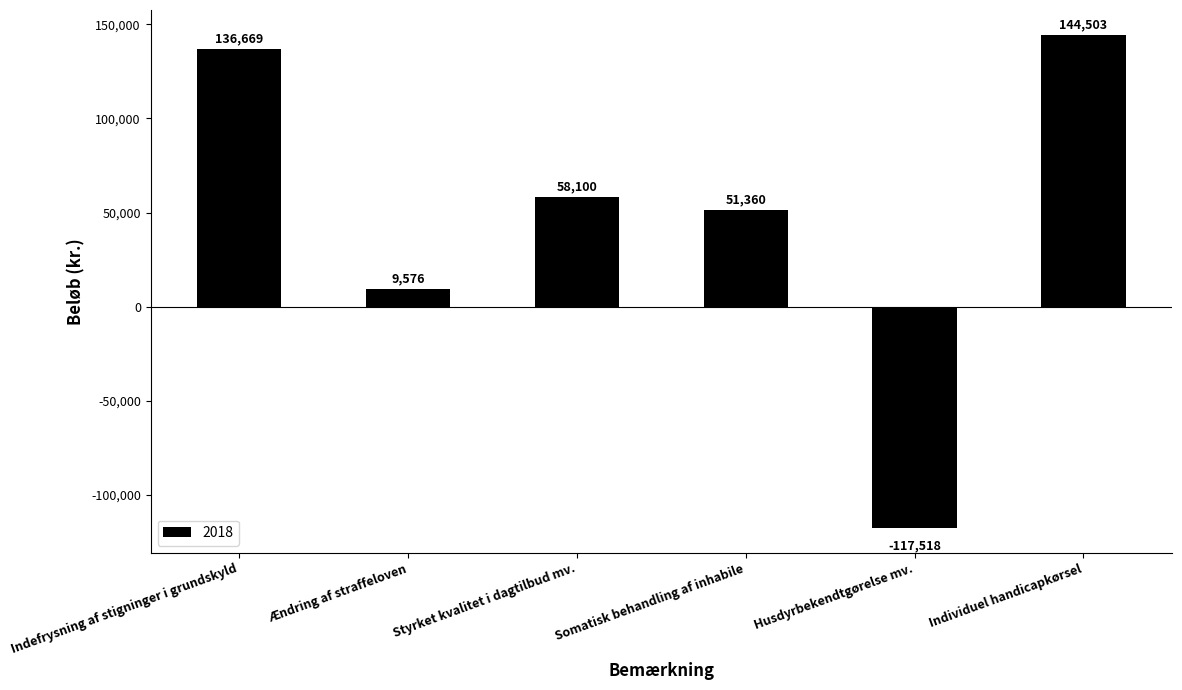

Is it true that the value at Indefrysning af stigninger i grundskyld is 136669?

True